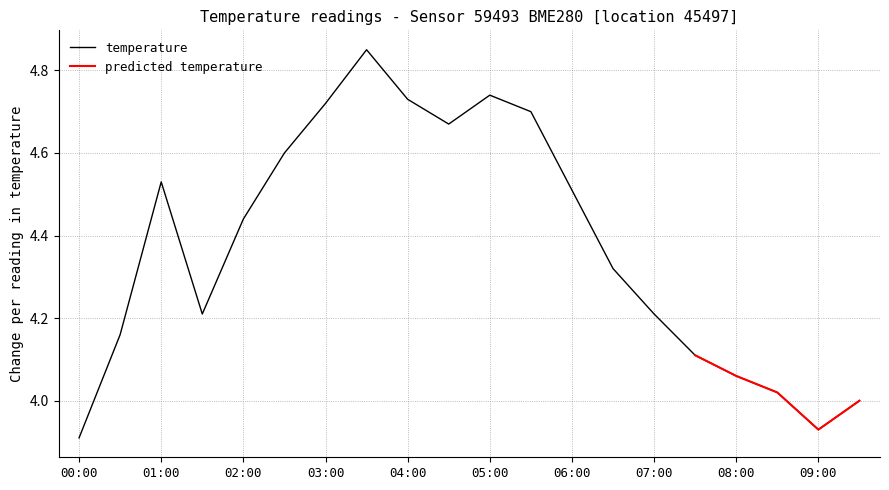

What is the greatest value displayed?

4.8